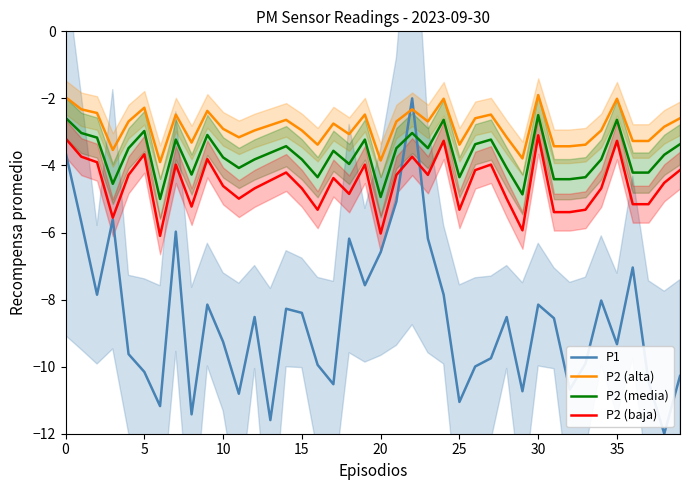

What value does the P1 series have at 10?

-9.3